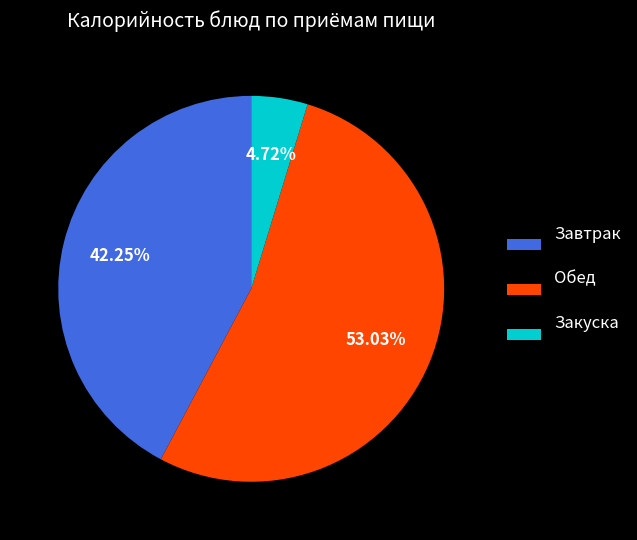

Which category has the biggest portion of the pie?

Обед